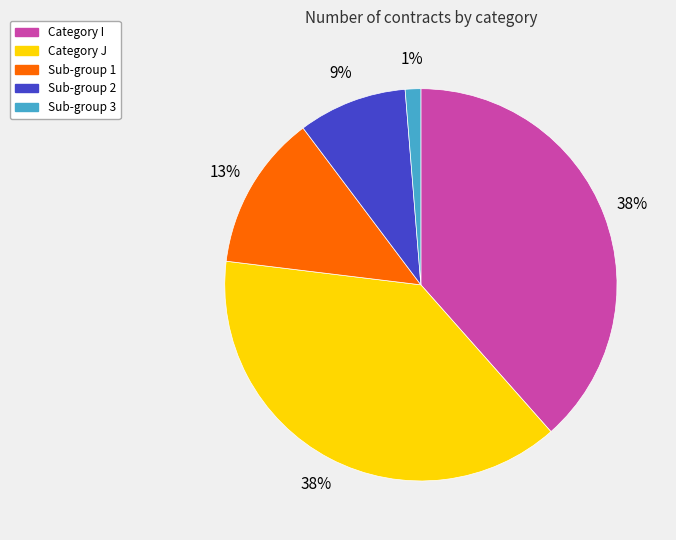

To the nearest percent, what is the average slice percentage?

20%